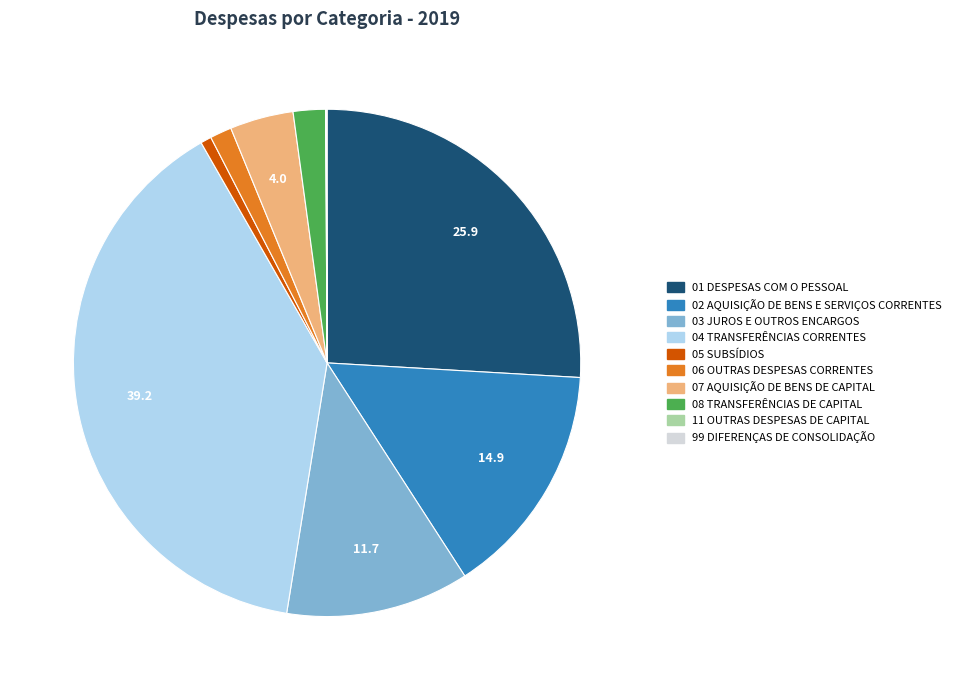

Does any single category account for the majority?

No